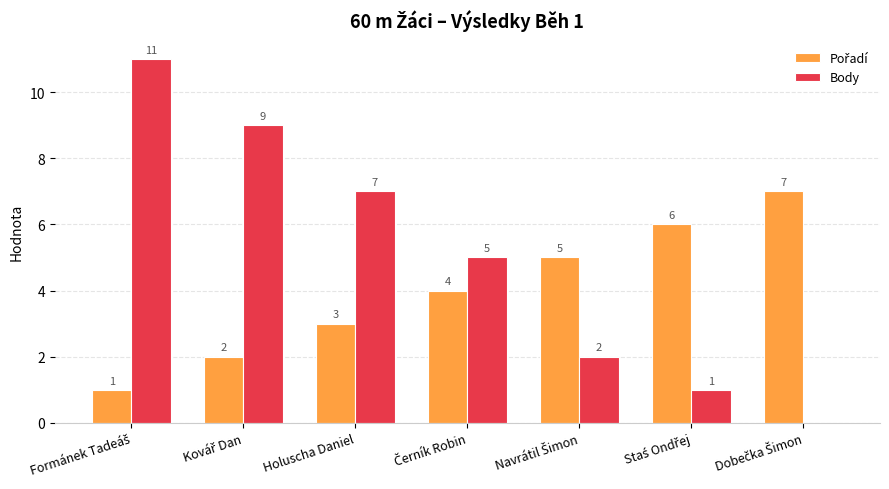

What is the average value of the Body series?

5